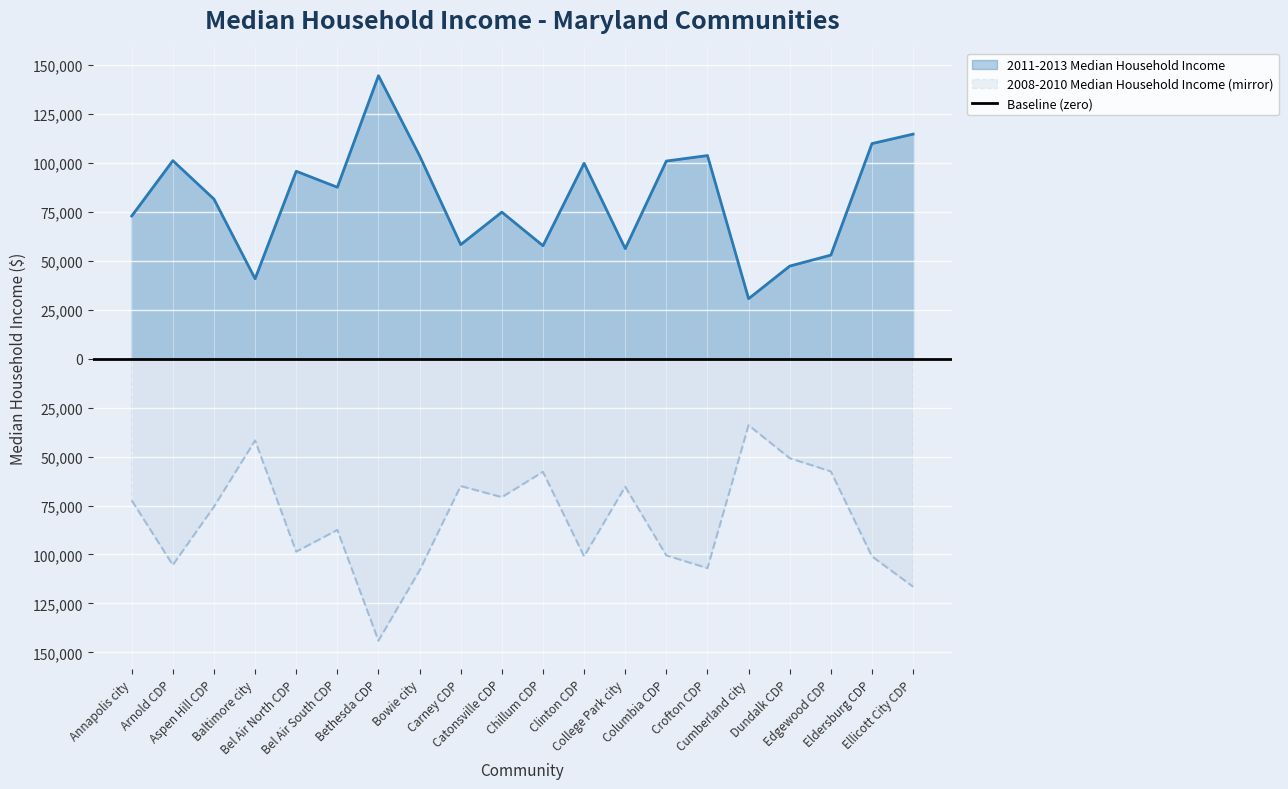

True or false: 2011-2013 Median Household Income and 2008-2010 Median Household Income intersect in this chart.

False